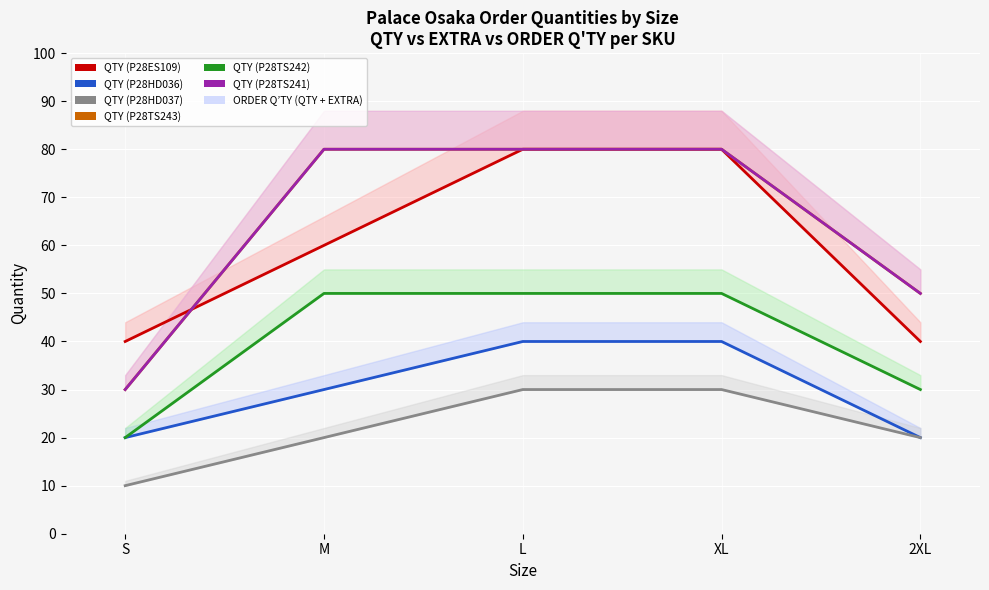

What position from the left is XL?

4